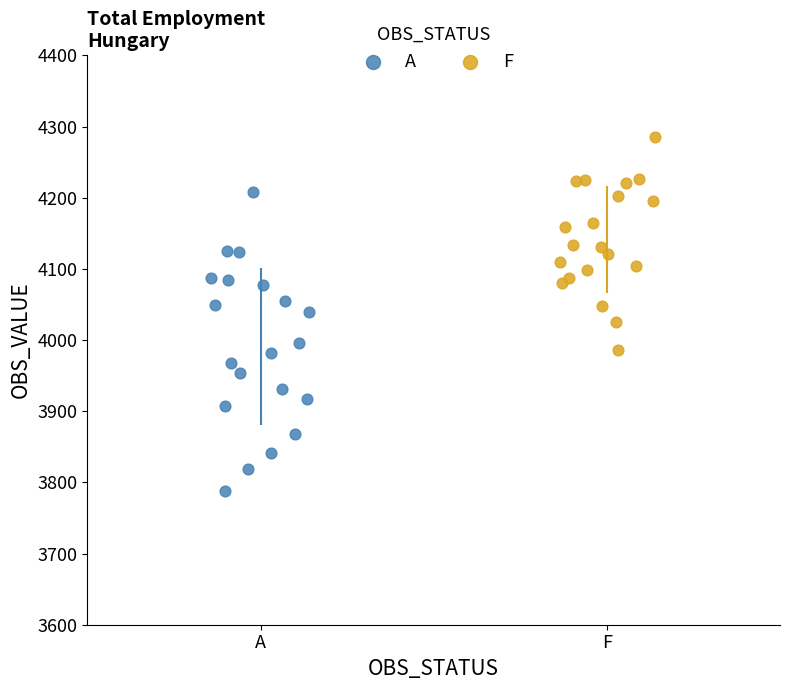

Which series reaches the minimum Y coordinate?

A